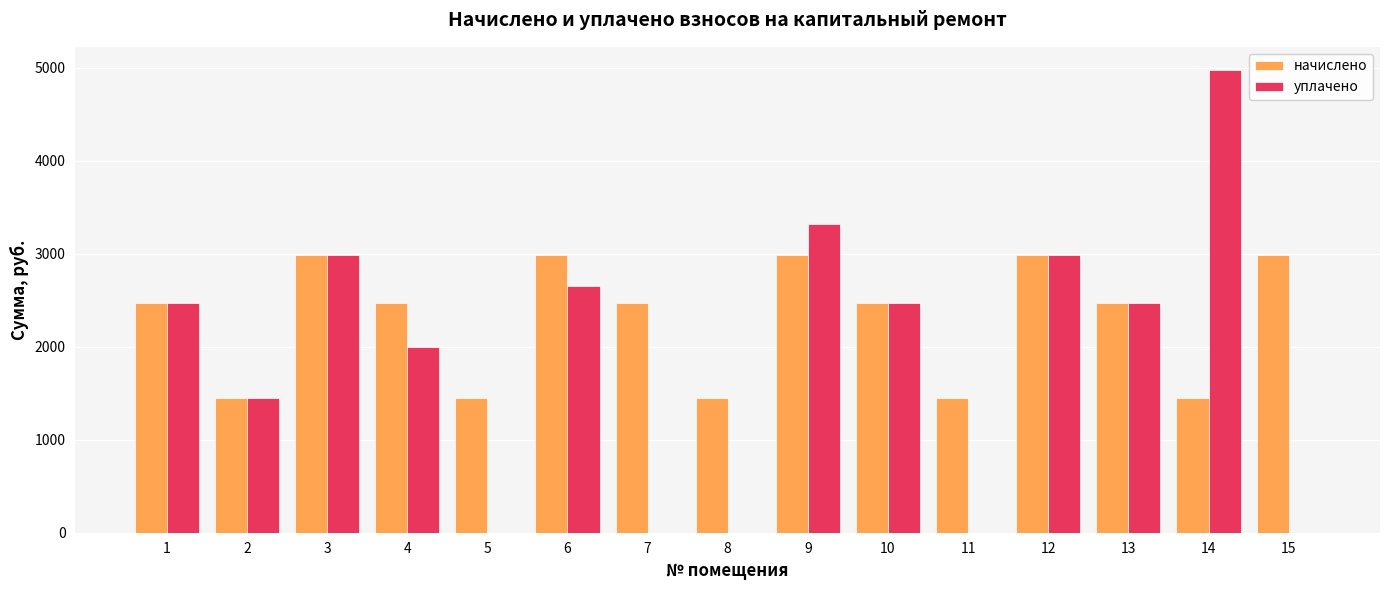

What is the difference between the уплачено values at 5 and 10?

2465.2